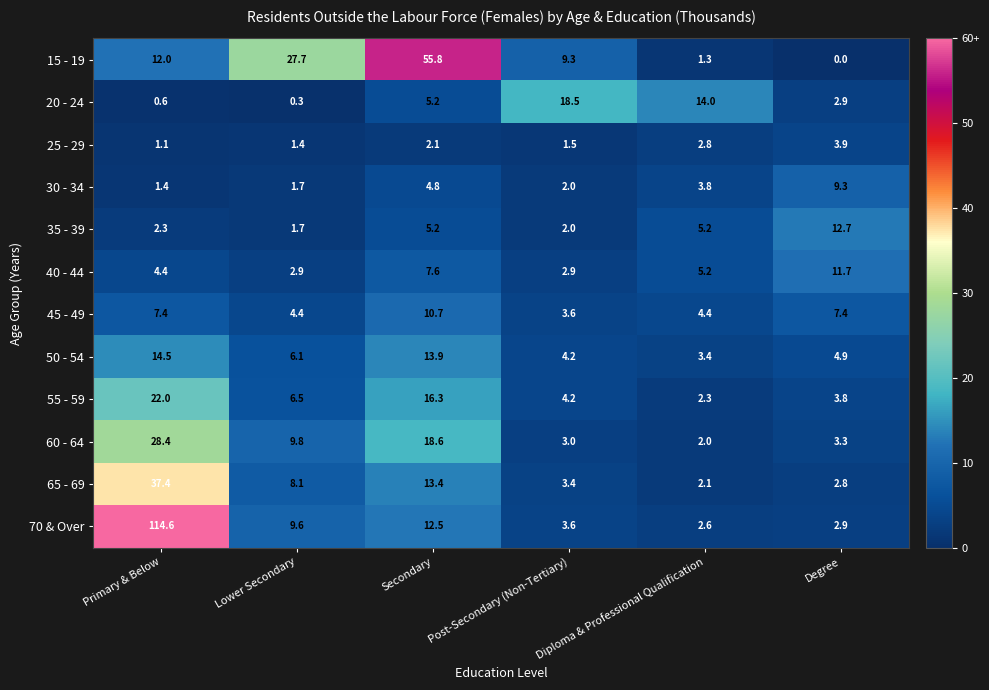

What is the greatest value displayed?

114.6